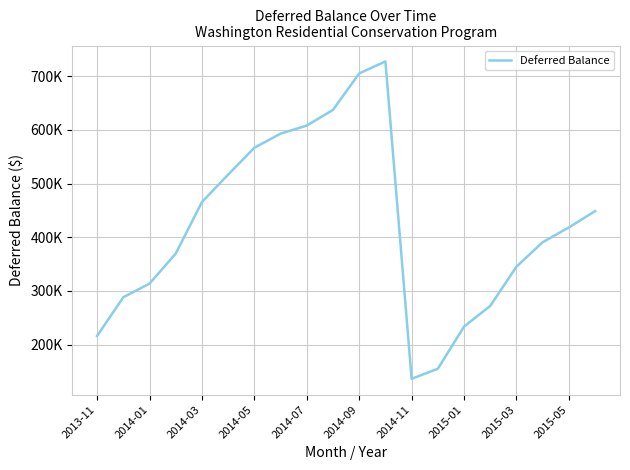

Where is the first local maximum?

11